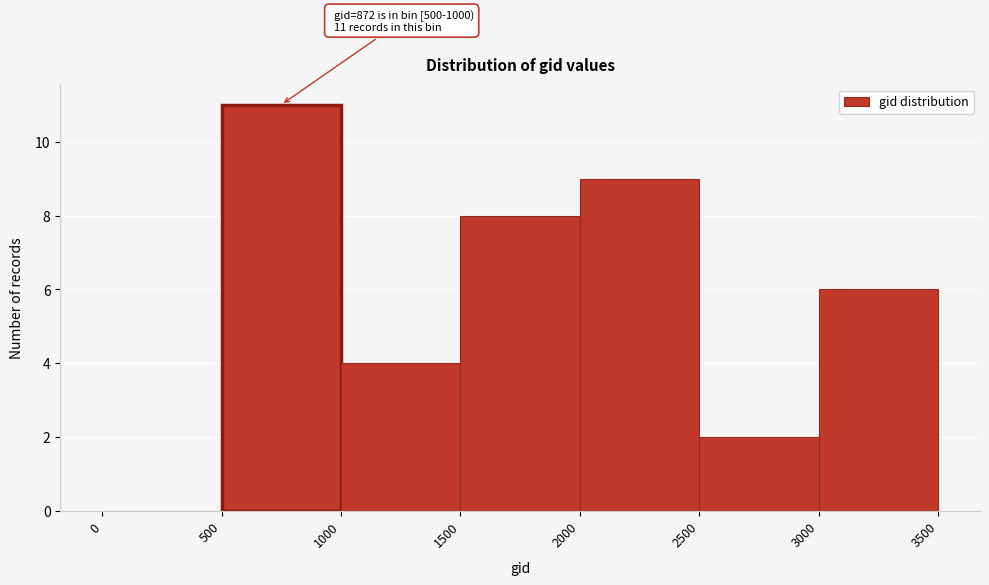

Over which range of the x-axis is the bar tallest?

500 to 1000